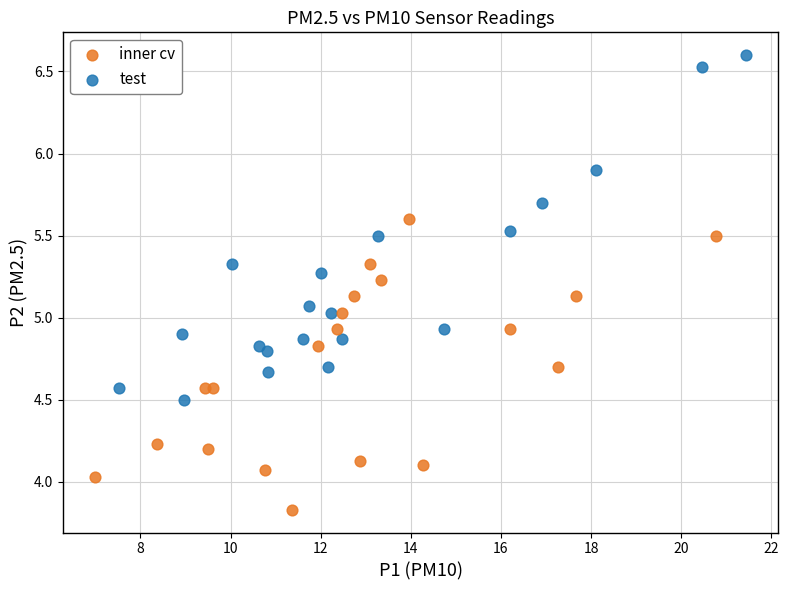

Which series has the widest spread of Y values?

test